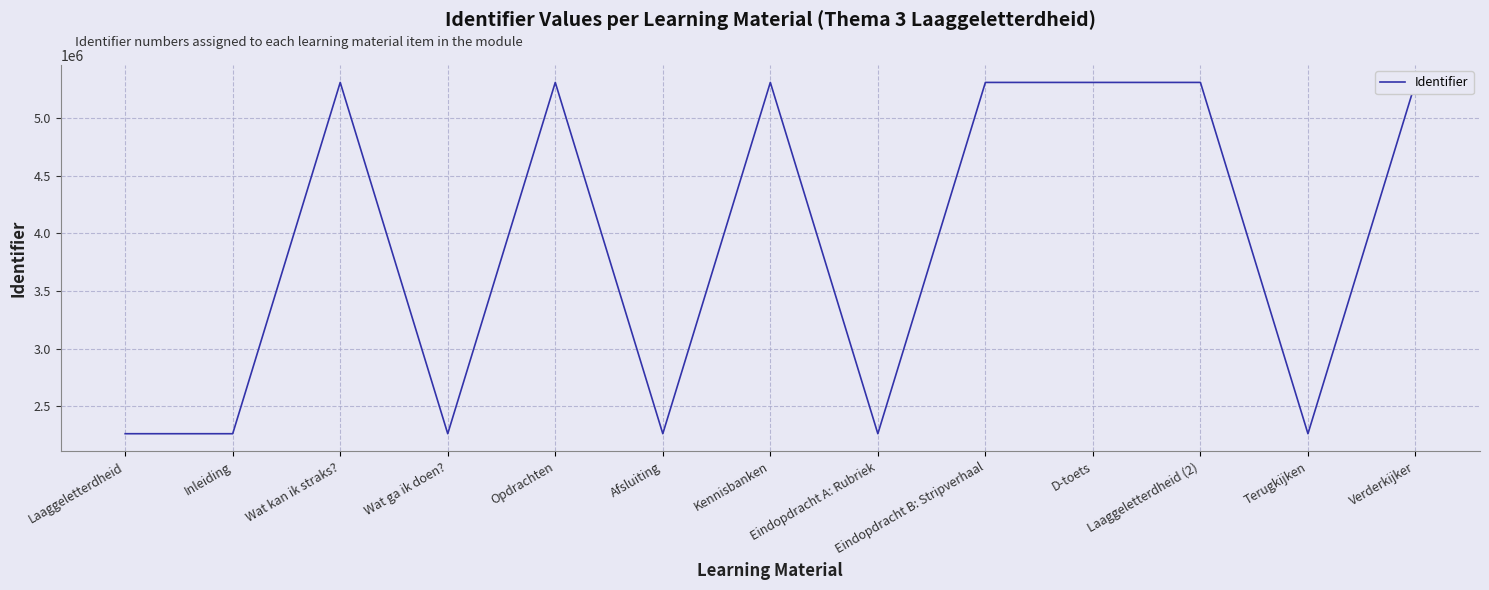

True or false: the data shows 5310393 at Opdrachten.

True